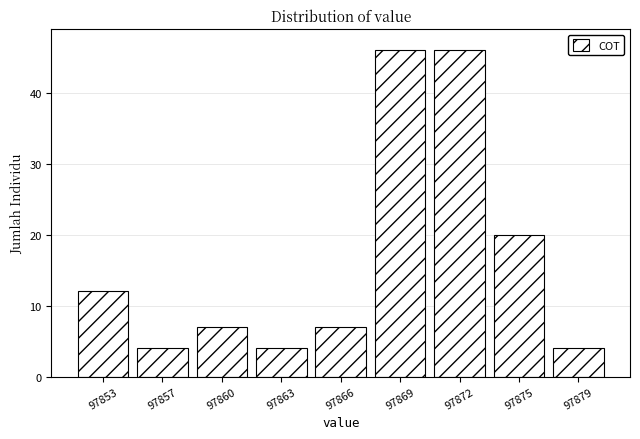

Reading right to left, transcribe all the data shown in this chart.

4	20	46	46	7	4	7	4	12